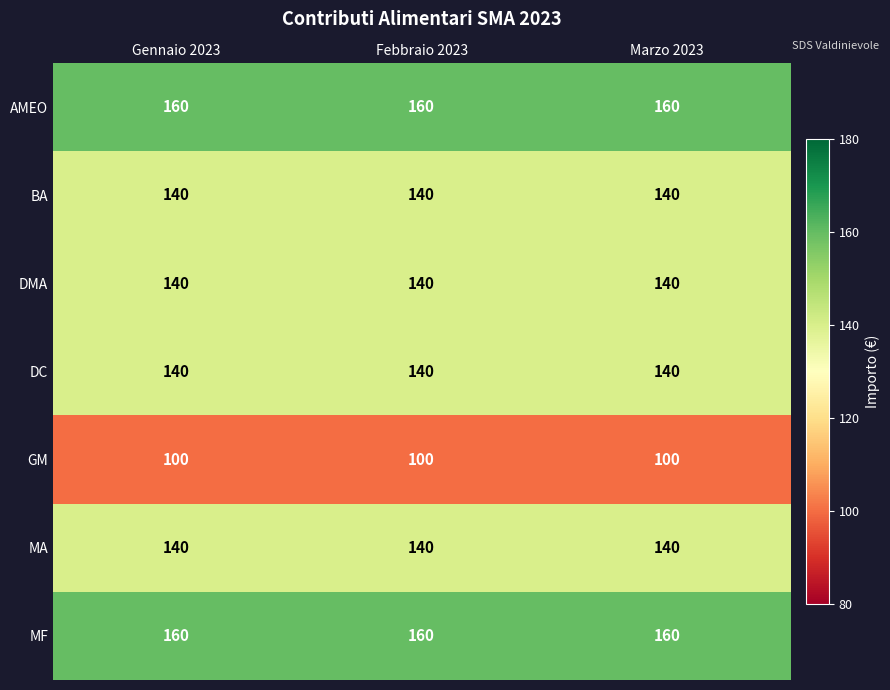

What is the greatest value displayed?

160